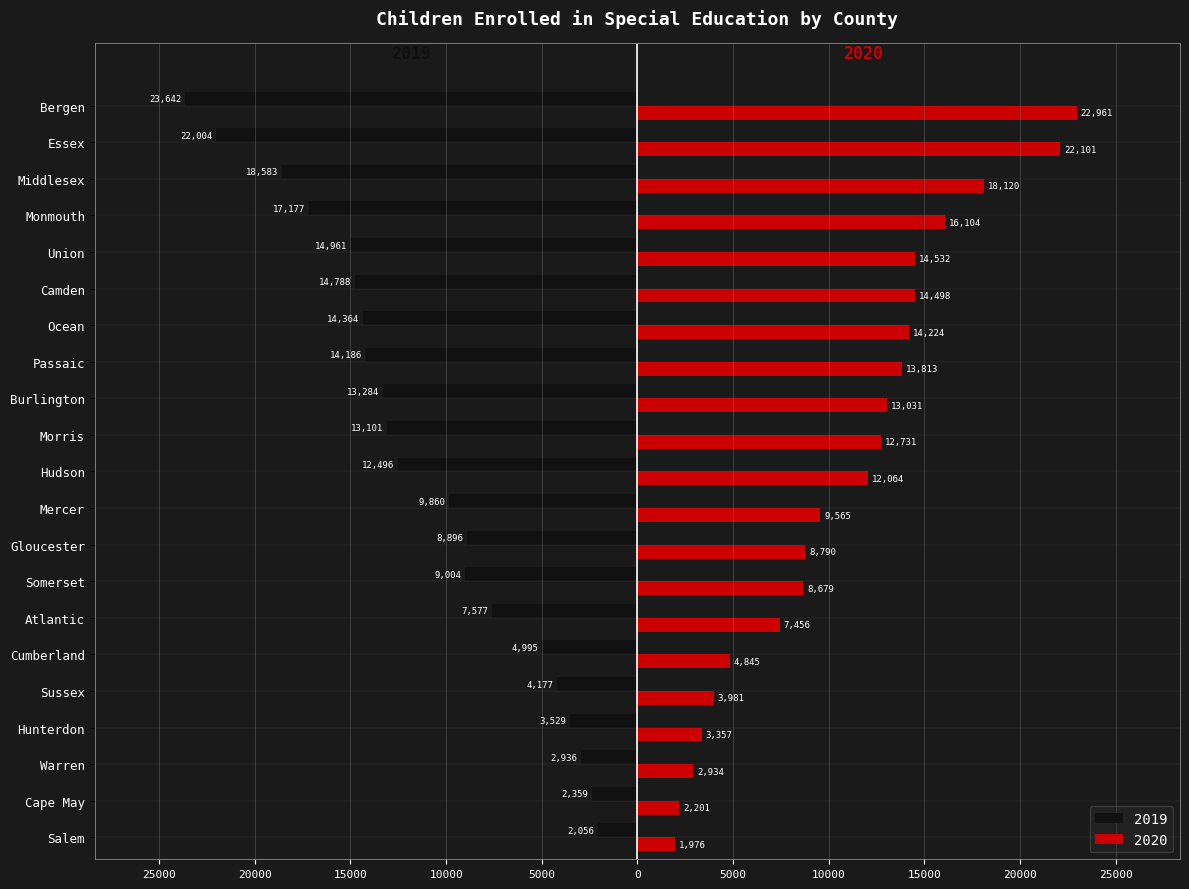

Which has a higher value, Union or Bergen?

Union